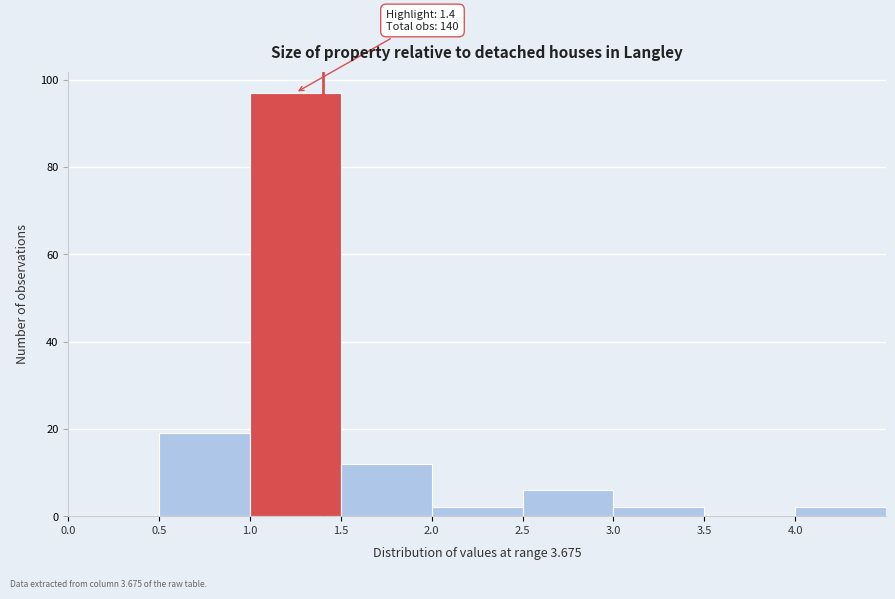

Over which range of the x-axis is the bar tallest?

1.0 to 1.5